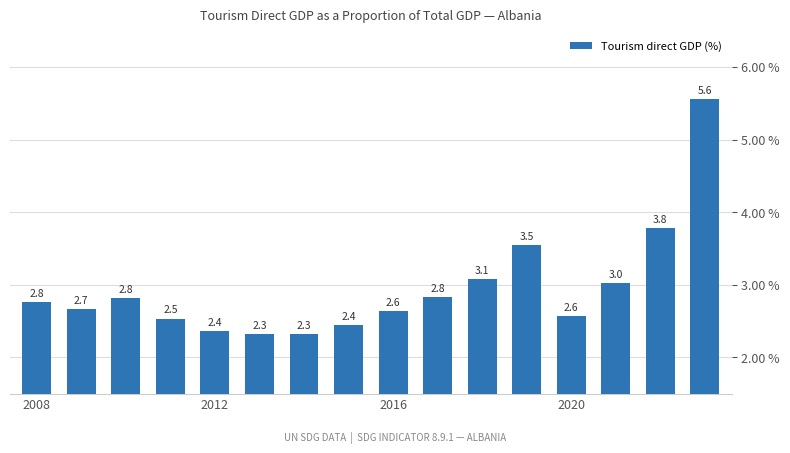

What is the smallest value displayed?

2.3